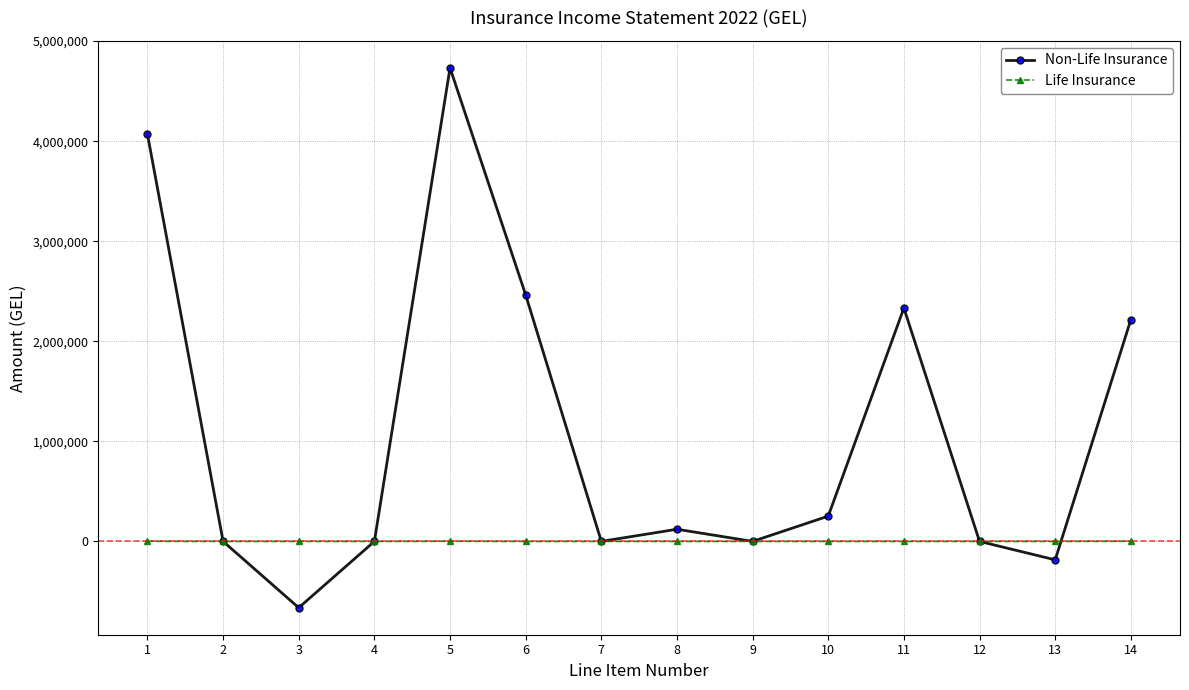

What is the minimum value for Non-Life Insurance?

-662931.5